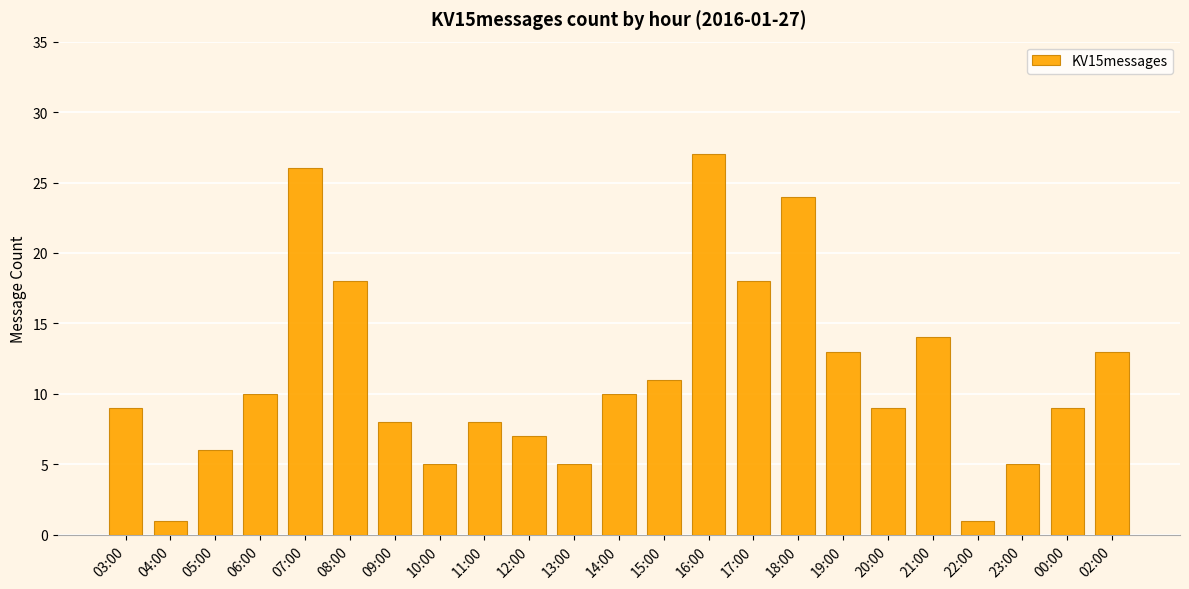

What position from the left is 20:00?

18